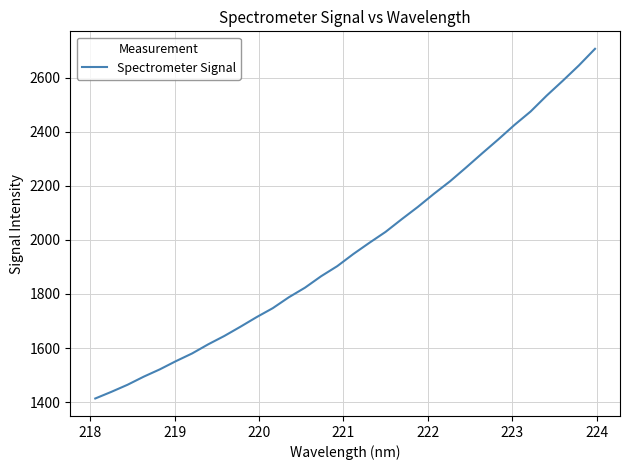

What is the smallest value displayed?

1413.4